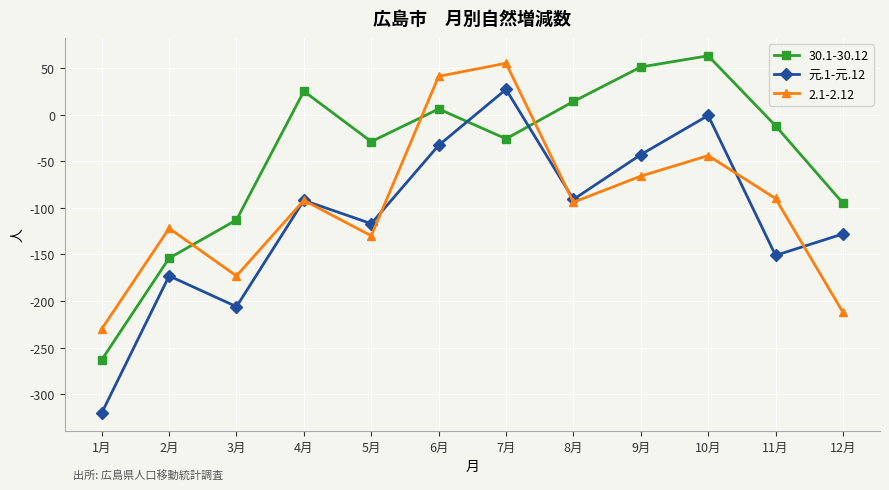

Where is the first local minimum for 30.1-30.12?

5月